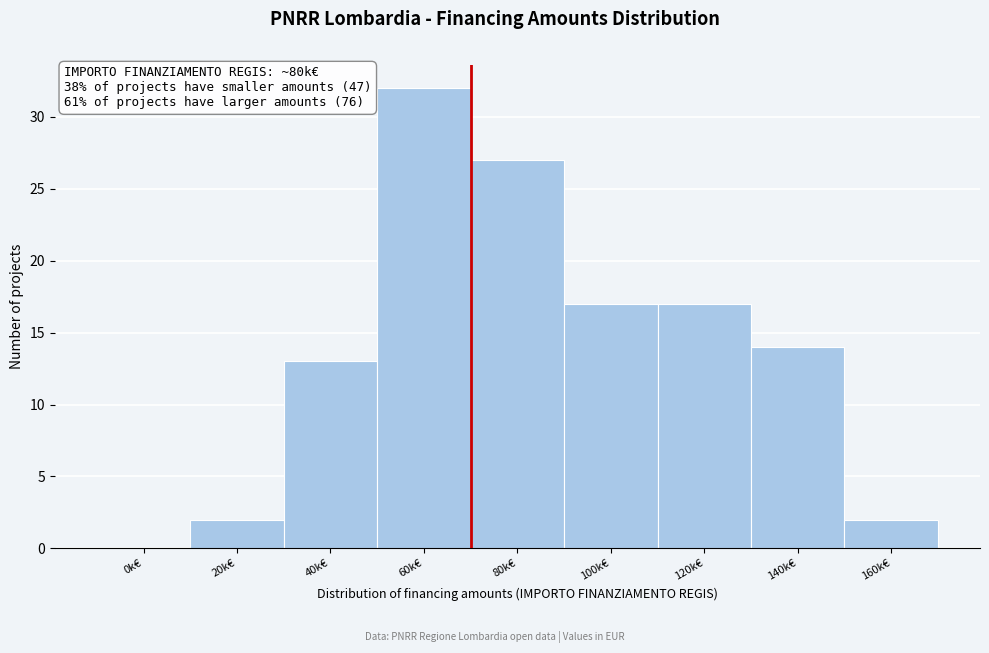

Reading left to right, extract all data points from this chart.

0k€=0	20k€=2	40k€=13	60k€=32	80k€=27	100k€=17	120k€=17	140k€=14	160k€=2